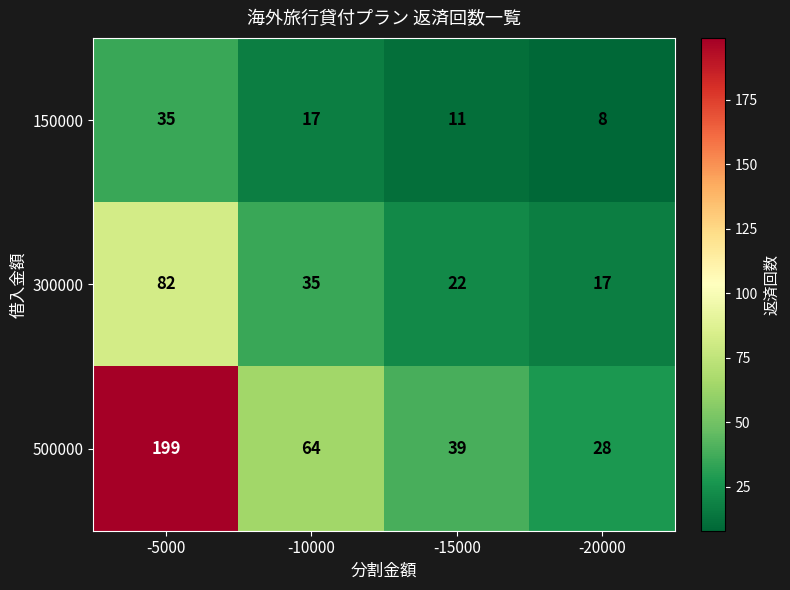

True or false: 500000 has a value of 39 at -15000.

True